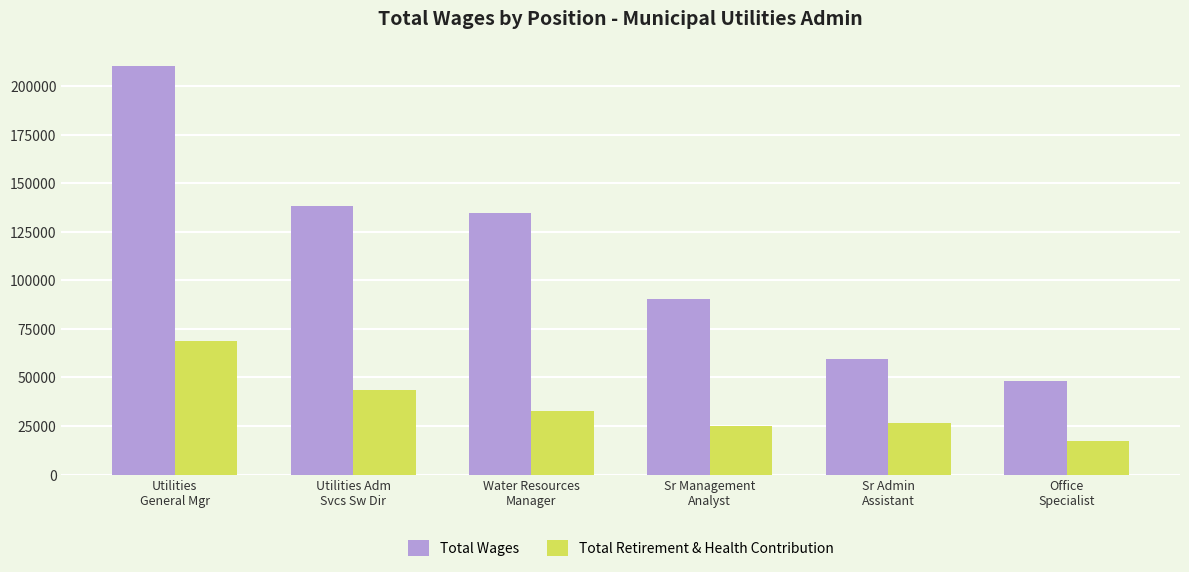

Which series has the widest spread of values?

Total Wages